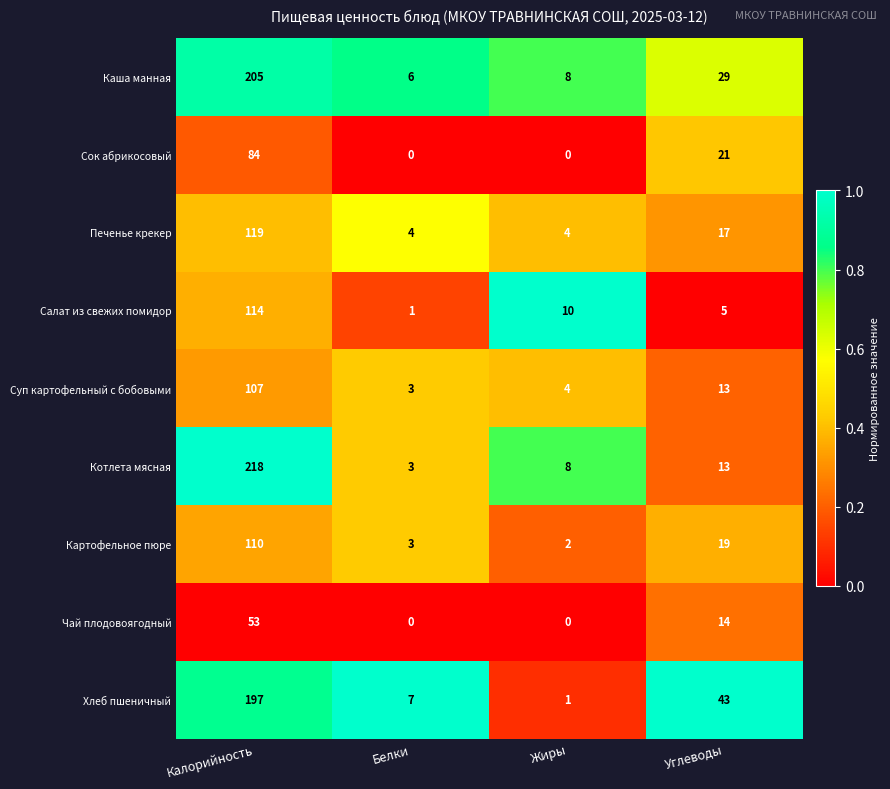

The Котлета мясная series shows 13 at Жиры. True or false?

False